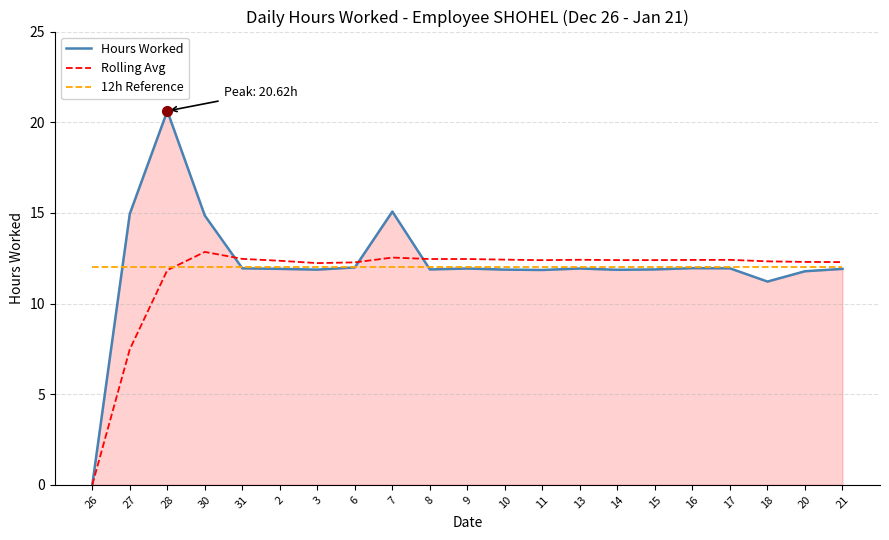

After their last crossing, which series has the higher values: 12h Reference or Rolling Avg?

Rolling Avg